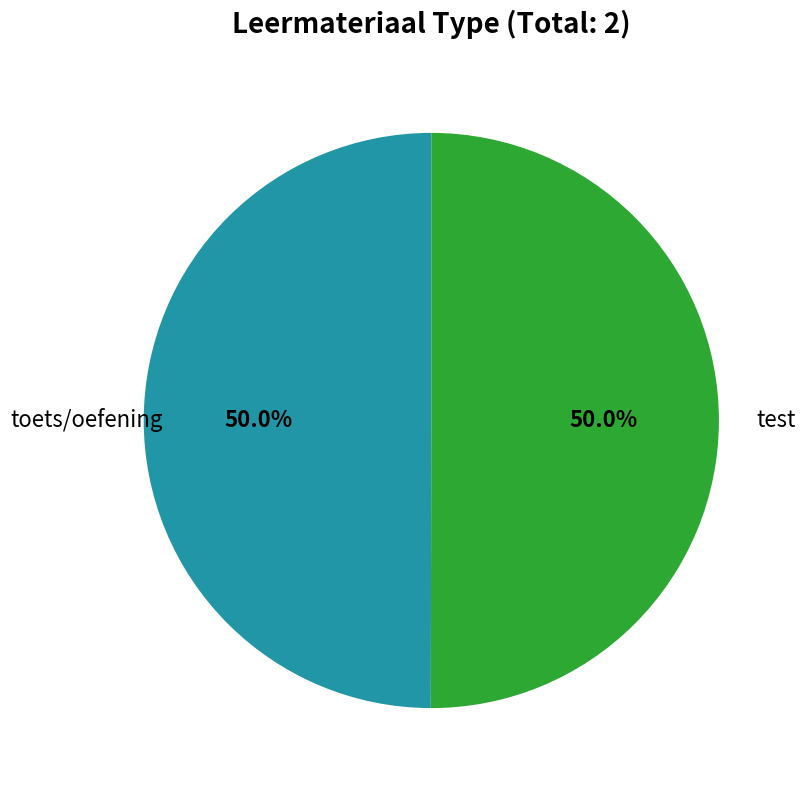

Is it true that test is 36% of the pie?

False